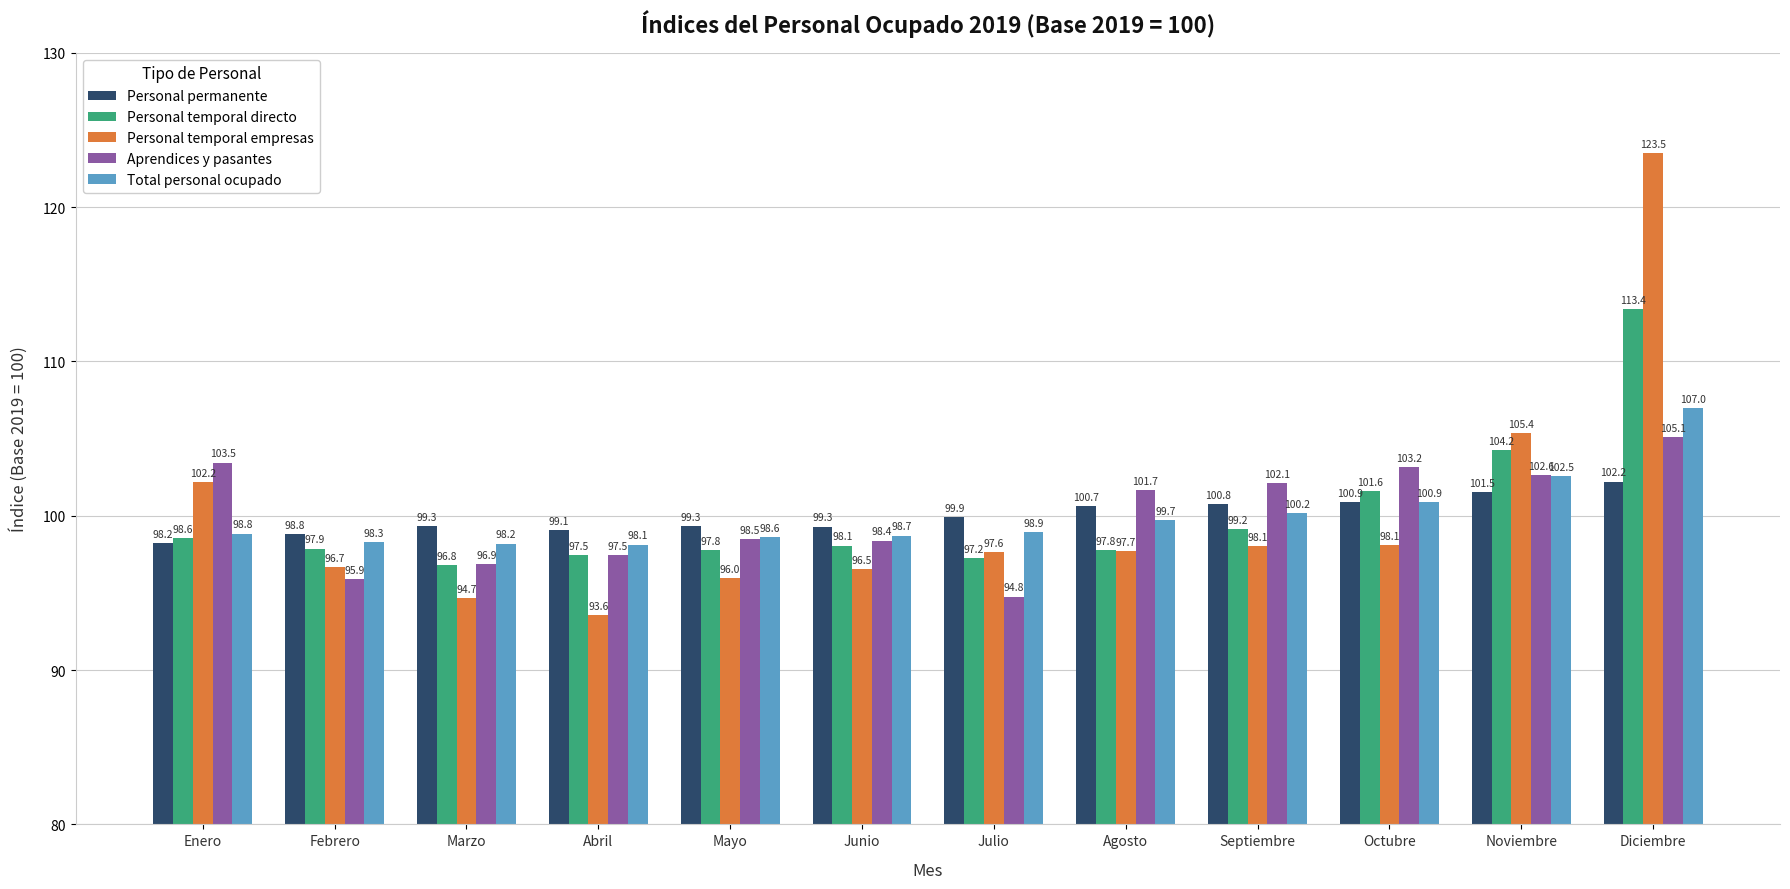

What is the maximum value for Personal temporal directo?

113.4